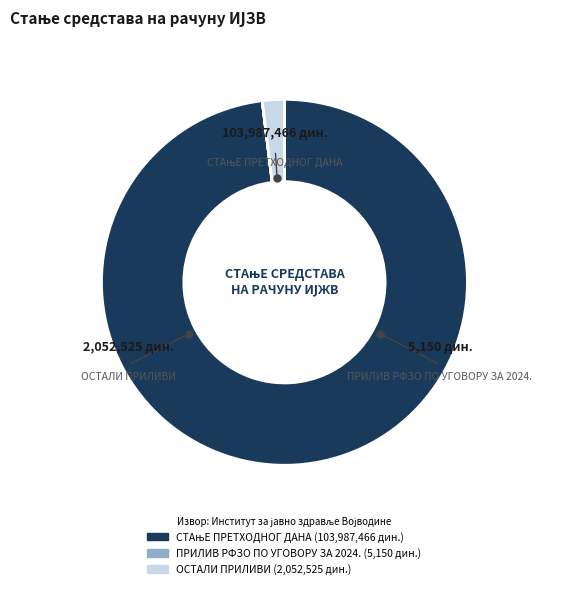

The ОСТАЛИ ПРИЛИВИ slice represents 14% of the pie. True or false?

False